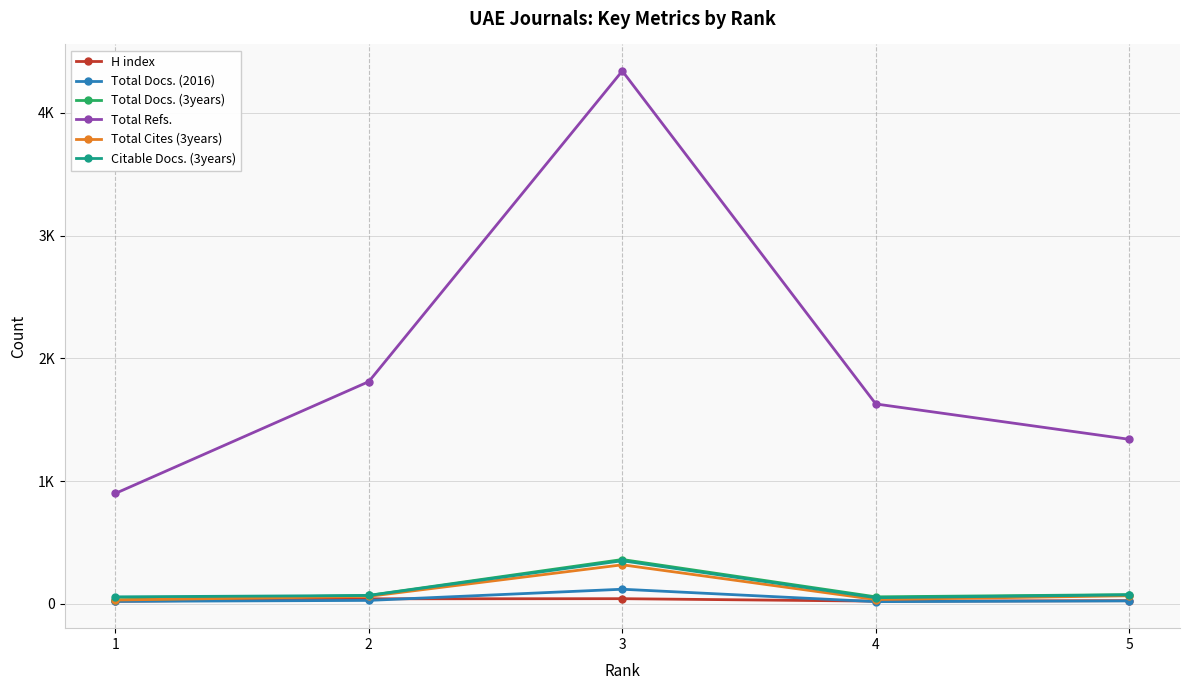

Is this an area chart (filled region under the line)?

No